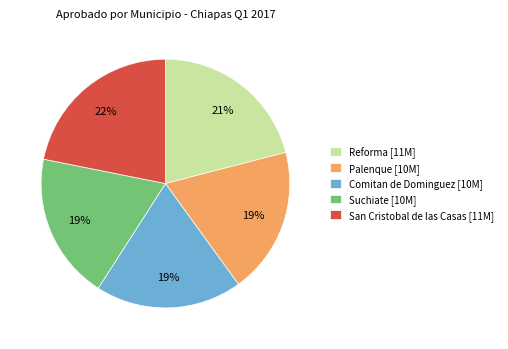

Between San Cristobal de las Casas [11M] and Reforma [11M], which is larger?

San Cristobal de las Casas [11M]